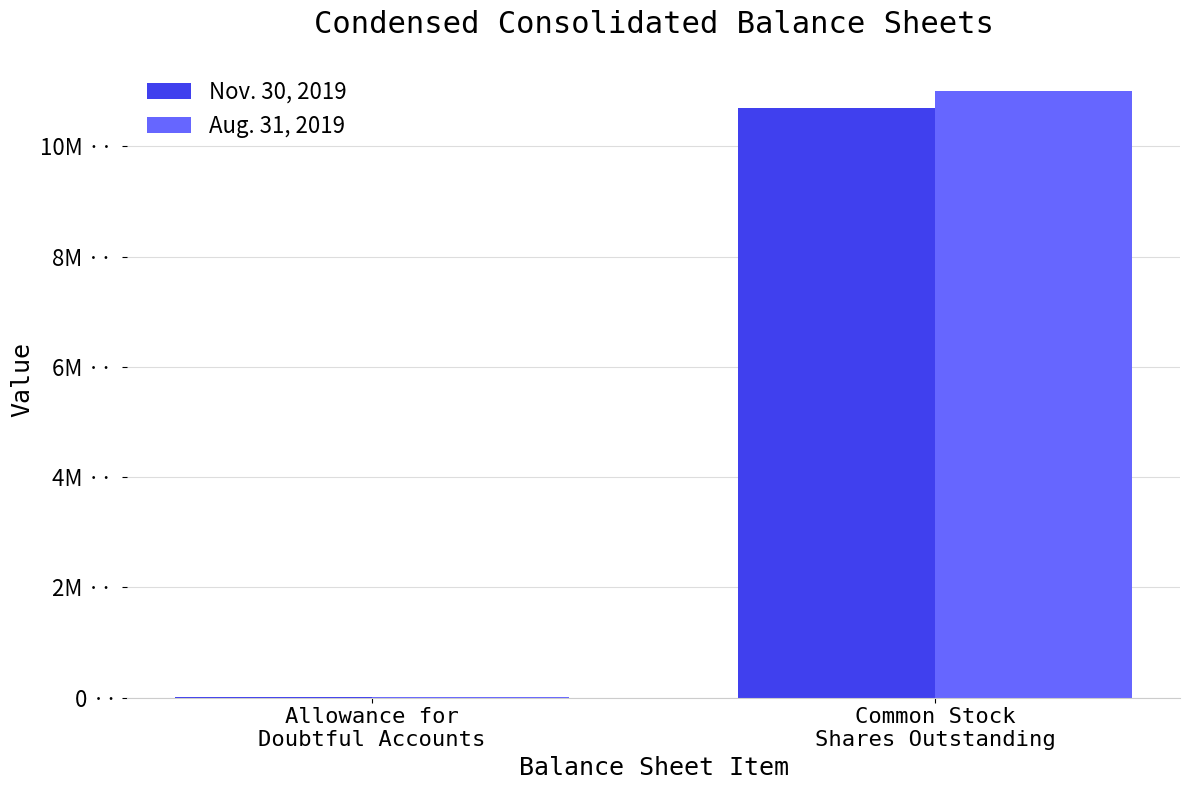

List the labels in order of Aug. 31, 2019 value, smallest first.

Allowance for
Doubtful Accounts, Common Stock
Shares Outstanding